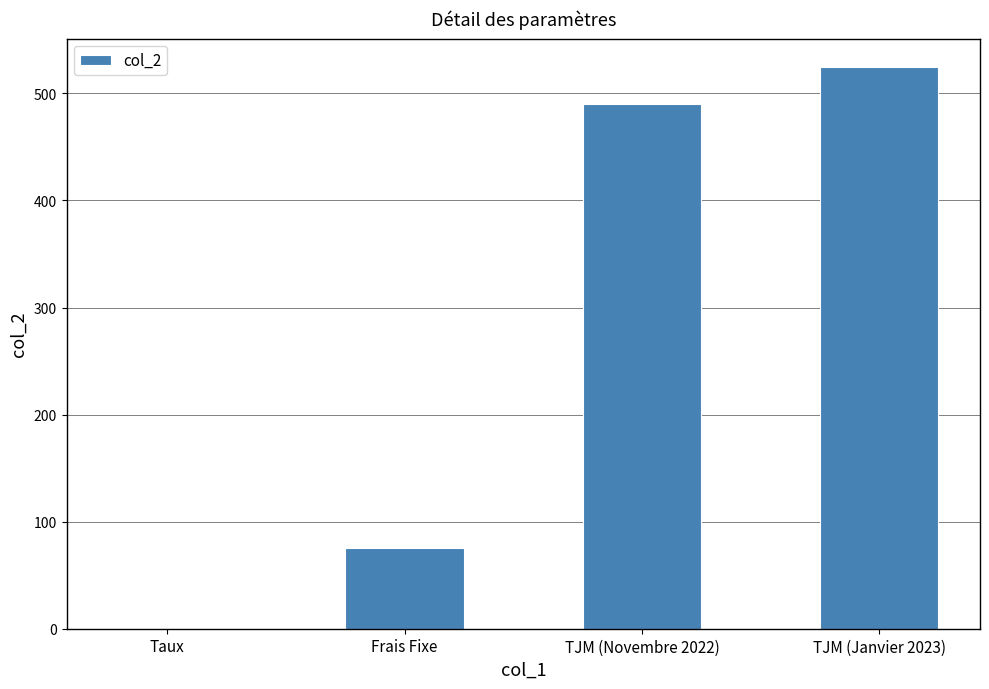

What value does the data have at Frais Fixe?

75.0